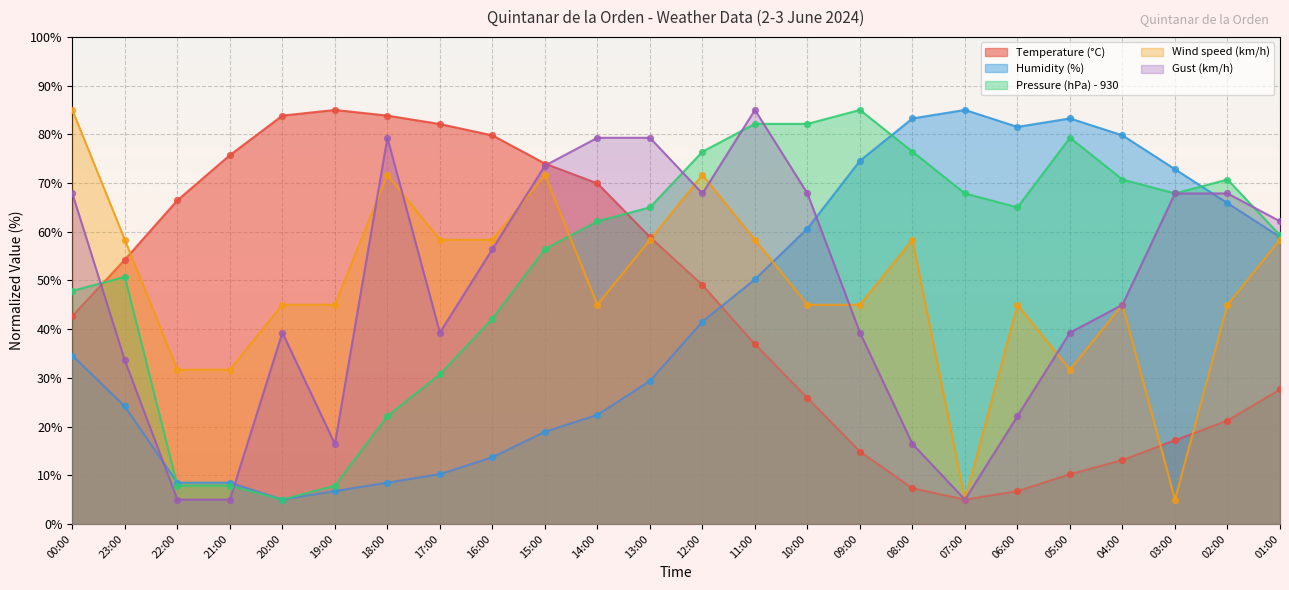

Is the value of Pressure (hPa) - 930 at 03:00 greater than the value of Humidity (%) at 07:00?

No